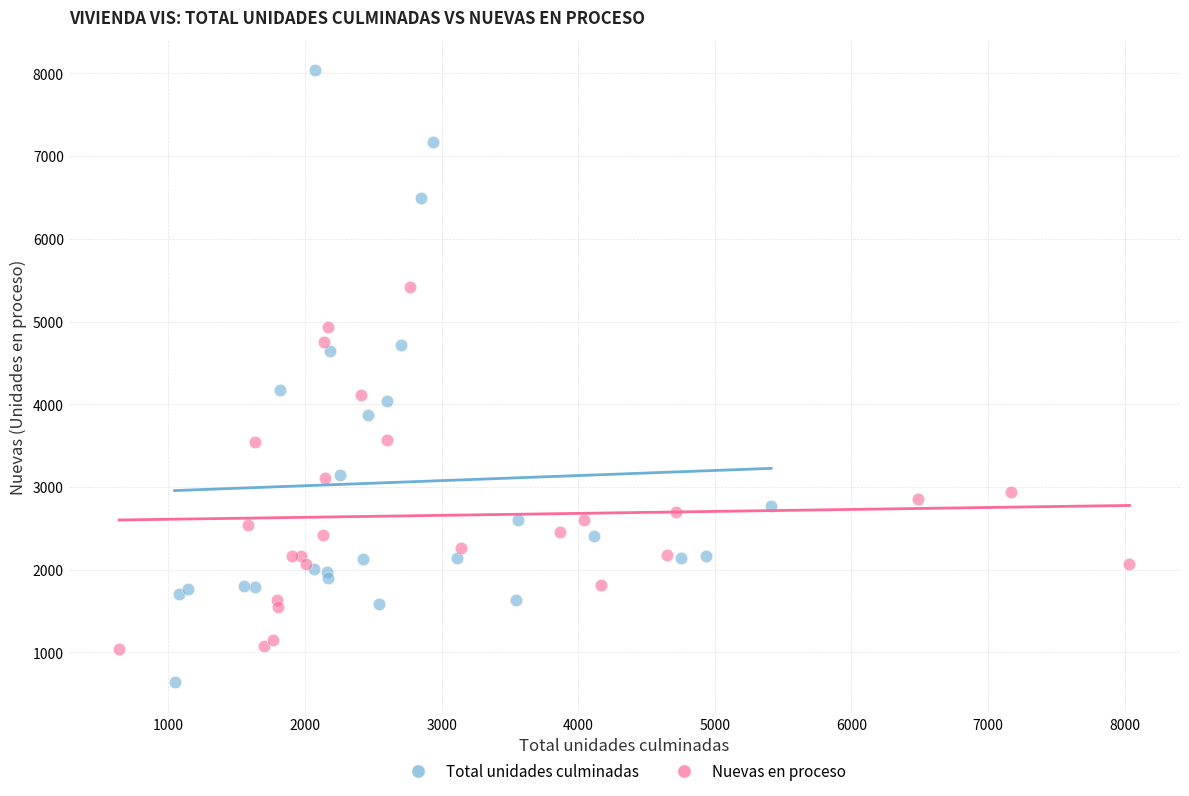

Which series reaches the maximum Y coordinate?

Total unidades culminadas